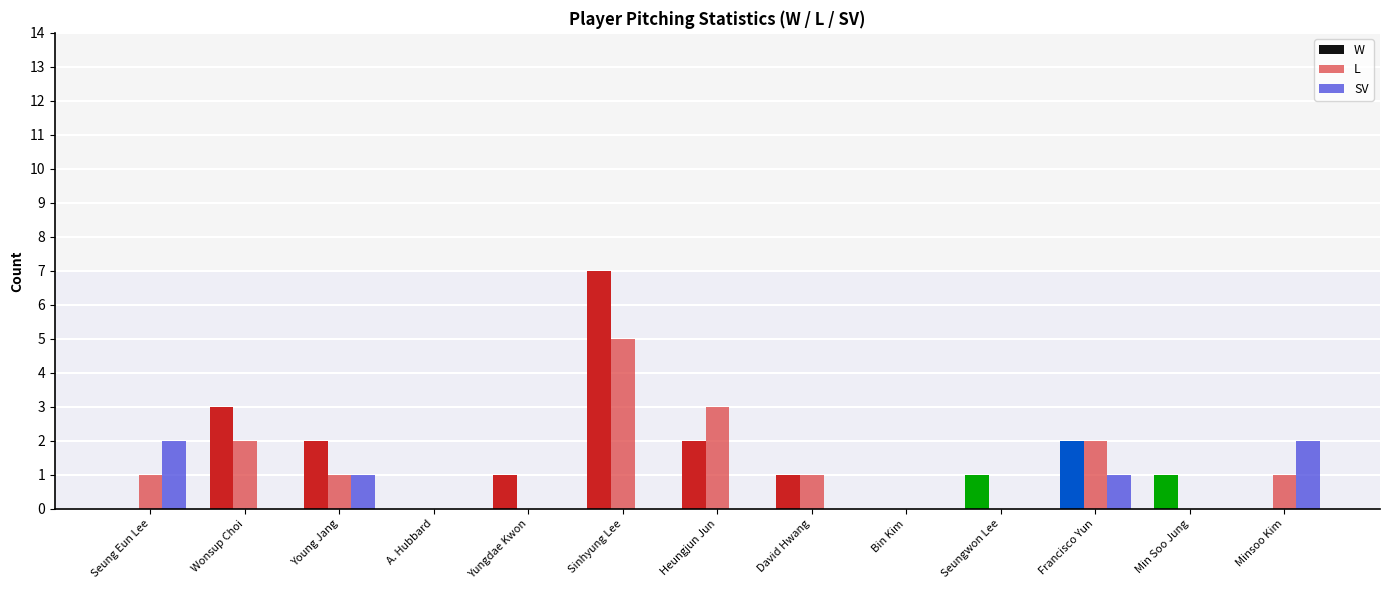

Count the W values in the range 0 to 2.

11